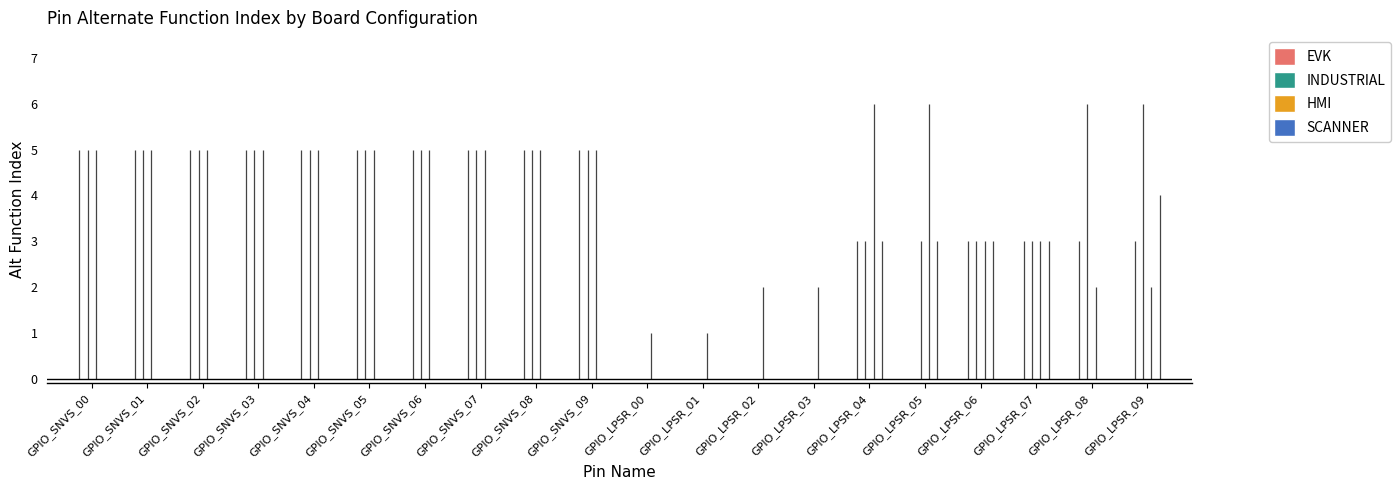

What are all the series names shown in the legend?

EVK, INDUSTRIAL, HMI, SCANNER